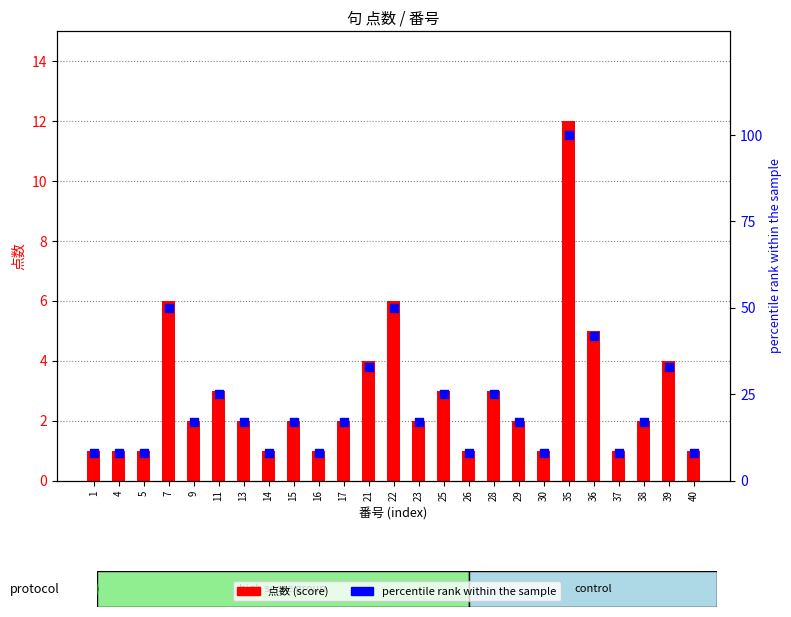

Which series reaches the minimum Y coordinate?

点数 (score)